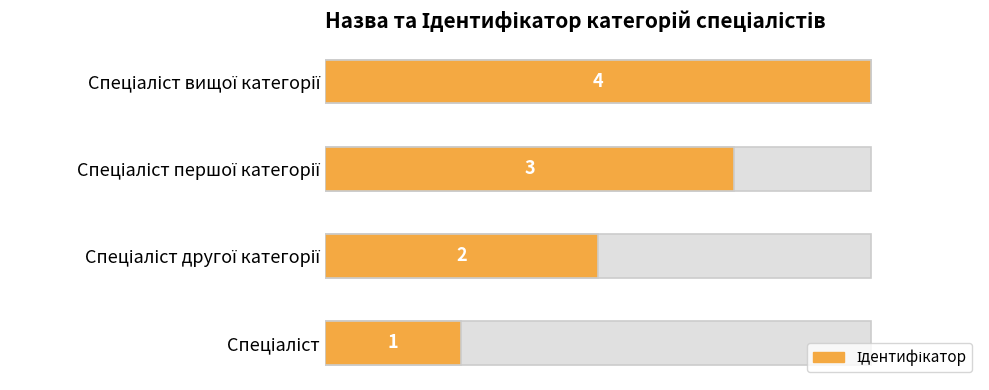

How many values are below 75?

2